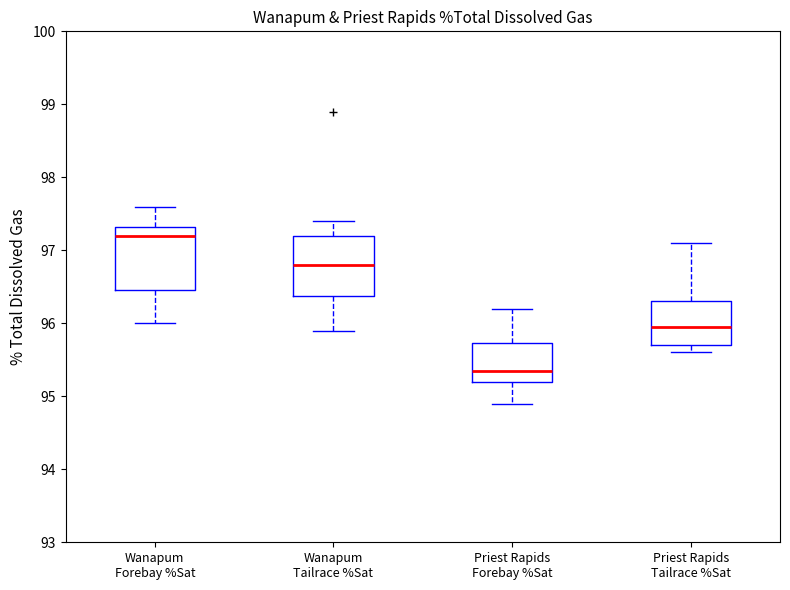

Reading left to right, read every box against the y-axis: the position of its median line, the range the box covers, and the ends of its whiskers. The values are not printed on the chart, so give them approximately, as read against the axis.

Wanapum Forebay %Sat: median 97.2, box 96.5 to 97.3, whiskers 96.0 to 97.6
Wanapum Tailrace %Sat: median 96.8, box 96.4 to 97.2, whiskers 95.9 to 97.4
Priest Rapids Forebay %Sat: median 95.4, box 95.2 to 95.7, whiskers 94.9 to 96.2
Priest Rapids Tailrace %Sat: median 96.0, box 95.7 to 96.3, whiskers 95.6 to 97.1